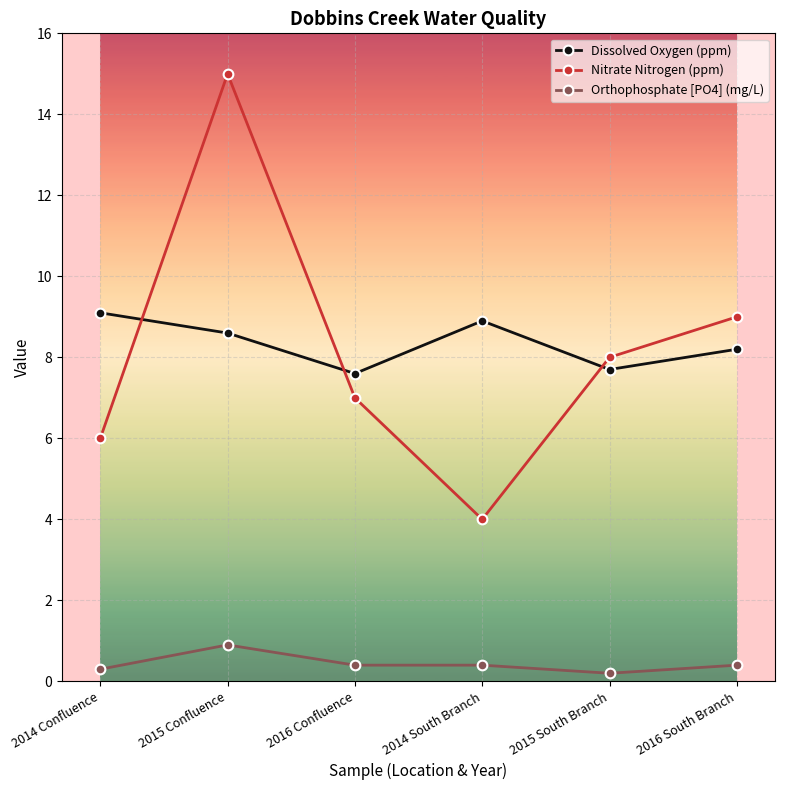

Reading left to right, list all the values displayed in this chart.

Dissolved Oxygen (ppm): 9.1	8.6	7.6	8.9	7.7	8.2
Nitrate Nitrogen (ppm): 6.0	15.0	7.0	4.0	8.0	9.0
Orthophosphate [PO4] (mg/L): 0.3	0.9	0.4	0.4	0.2	0.4